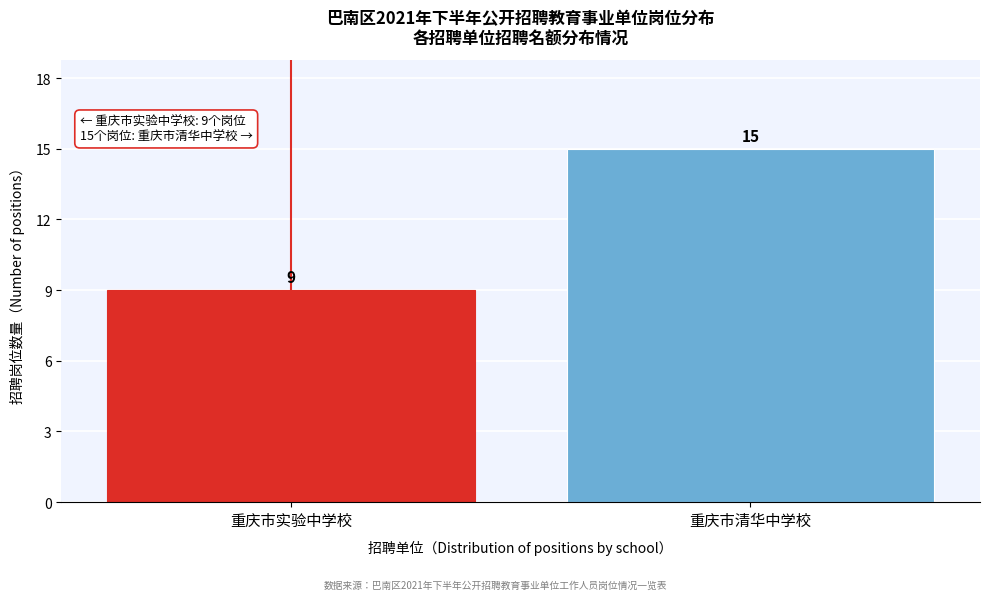

Reading left to right, list all the values displayed in this chart.

重庆市实验中学校=9	重庆市清华中学校=15